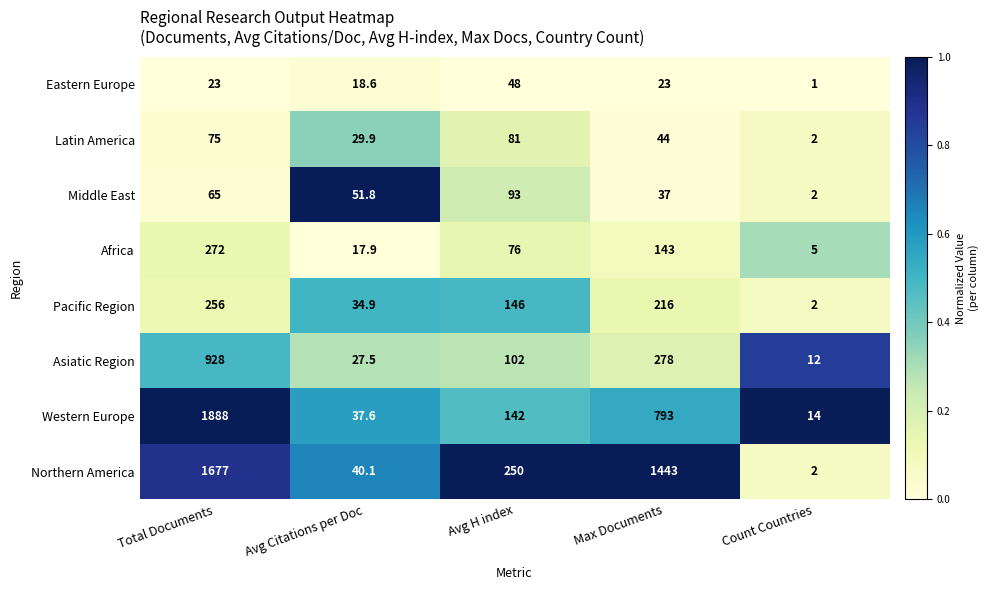

What is the spread (max minus min) of values at Avg H index?

202.0